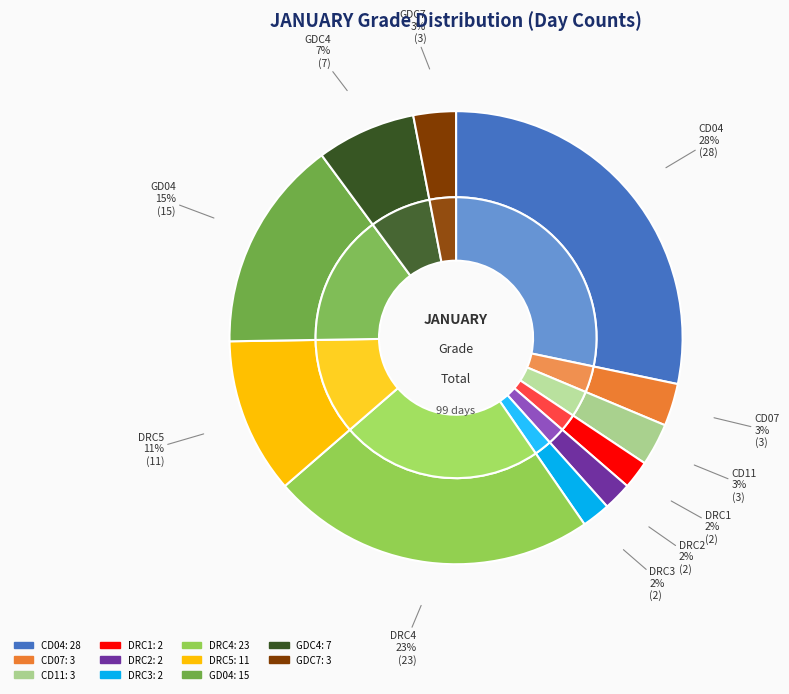

Is DRC3 the majority of the pie?

No